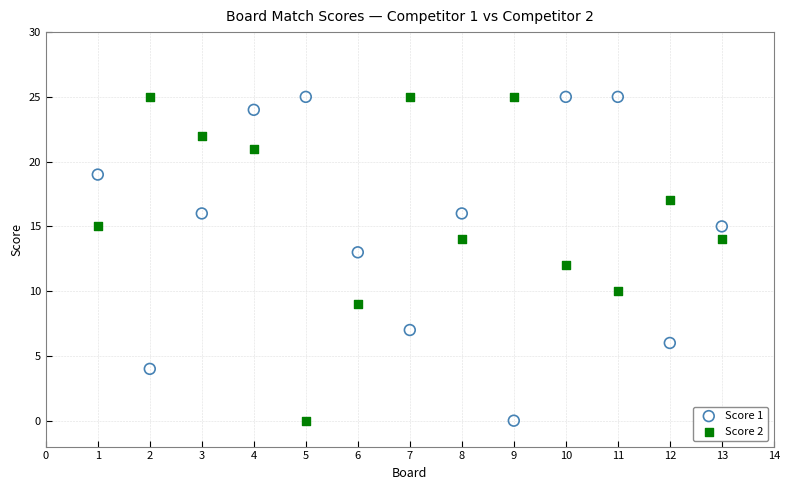

What is the X range (max minus min) for the scatter plot?

12